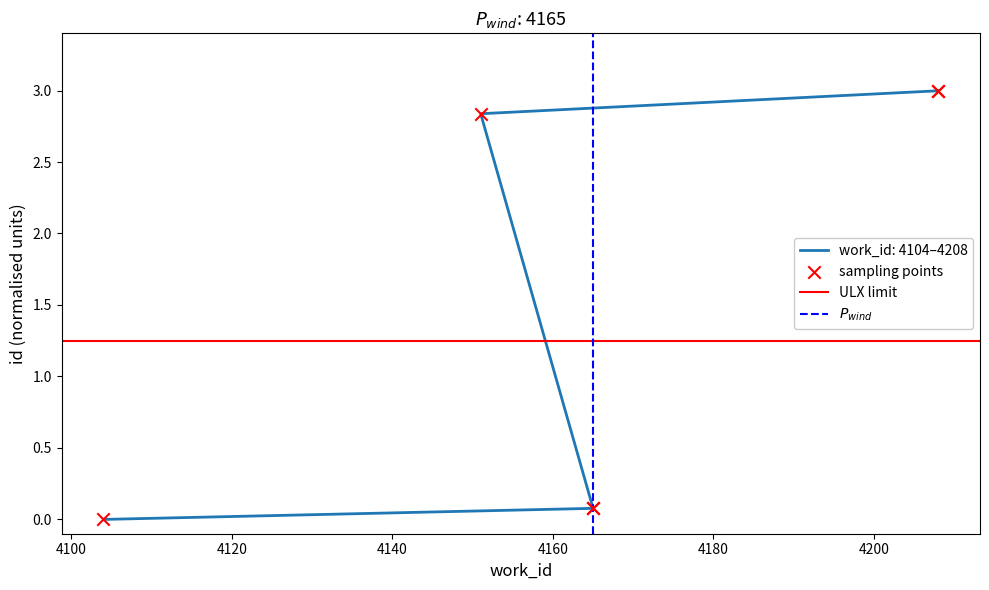

What is the change in value from 4165 to 4208?

+2.9